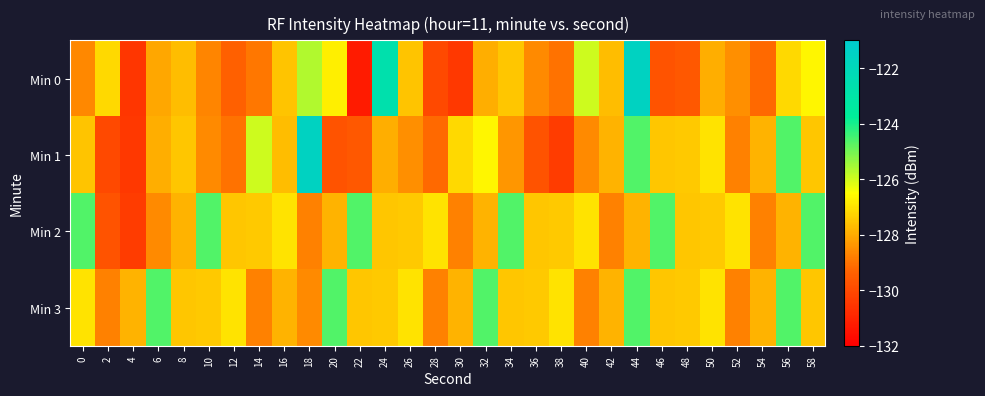

Between 20 and 2, which is larger?

20